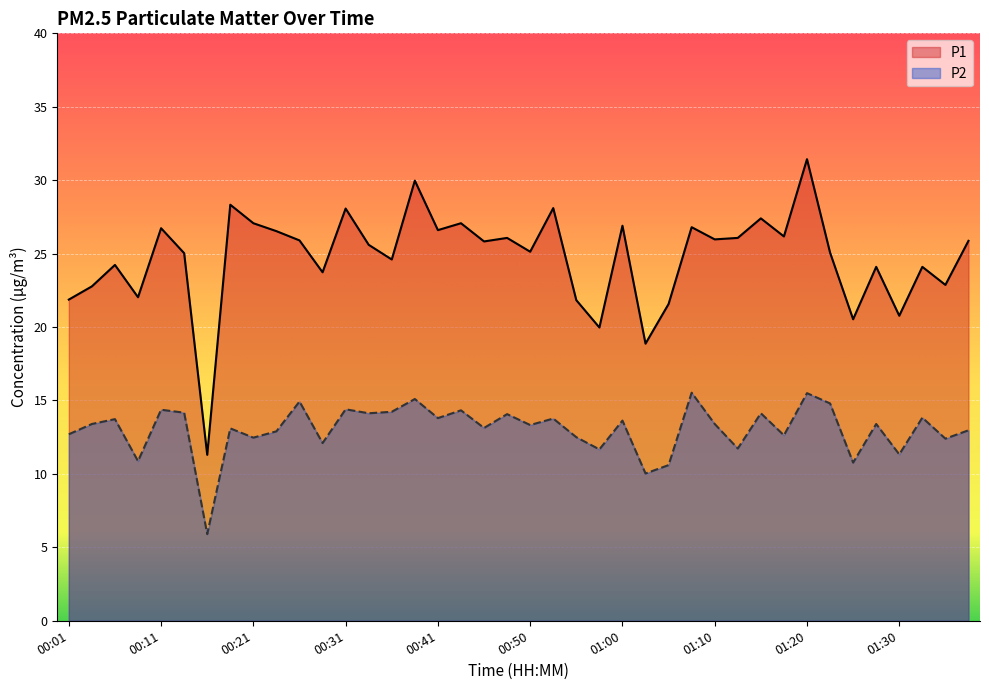

How many lines are shown in the chart?

2